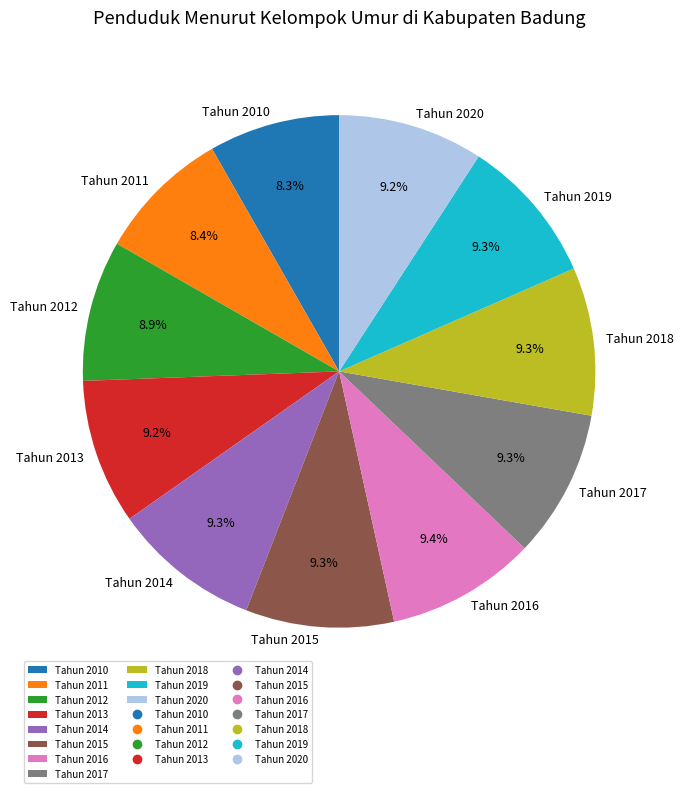

To the nearest percent, what is the difference between the largest and smallest slice percentages?

1%